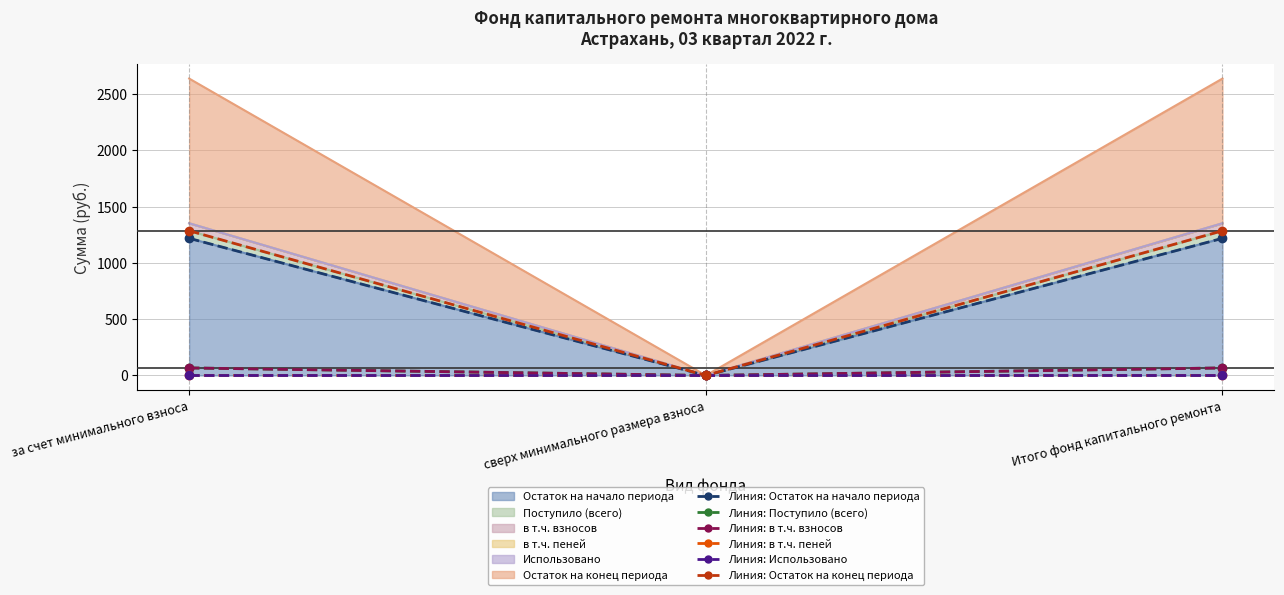

What is the difference between the second highest and minimum values in the Линия: Поступило (всего) series?

66.9